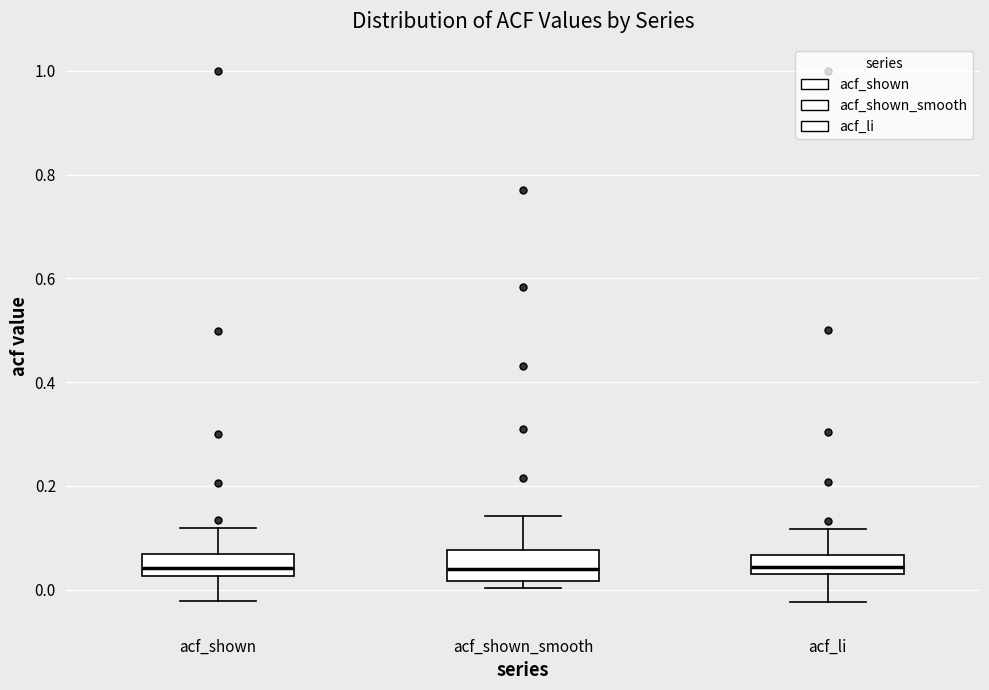

Reading left to right, read every box against the y-axis: the position of its median line, the range the box covers, and the ends of its whiskers. The values are not printed on the chart, so give them approximately, as read against the axis.

acf_shown: median 0.04, box 0.02 to 0.06, whiskers -0.02 to 0.12
acf_shown_smooth: median 0.04, box 0.02 to 0.08, whiskers 0.00 to 0.14
acf_li: median 0.04 (just above the box's lower edge), box 0.04 to 0.06, whiskers -0.02 to 0.12